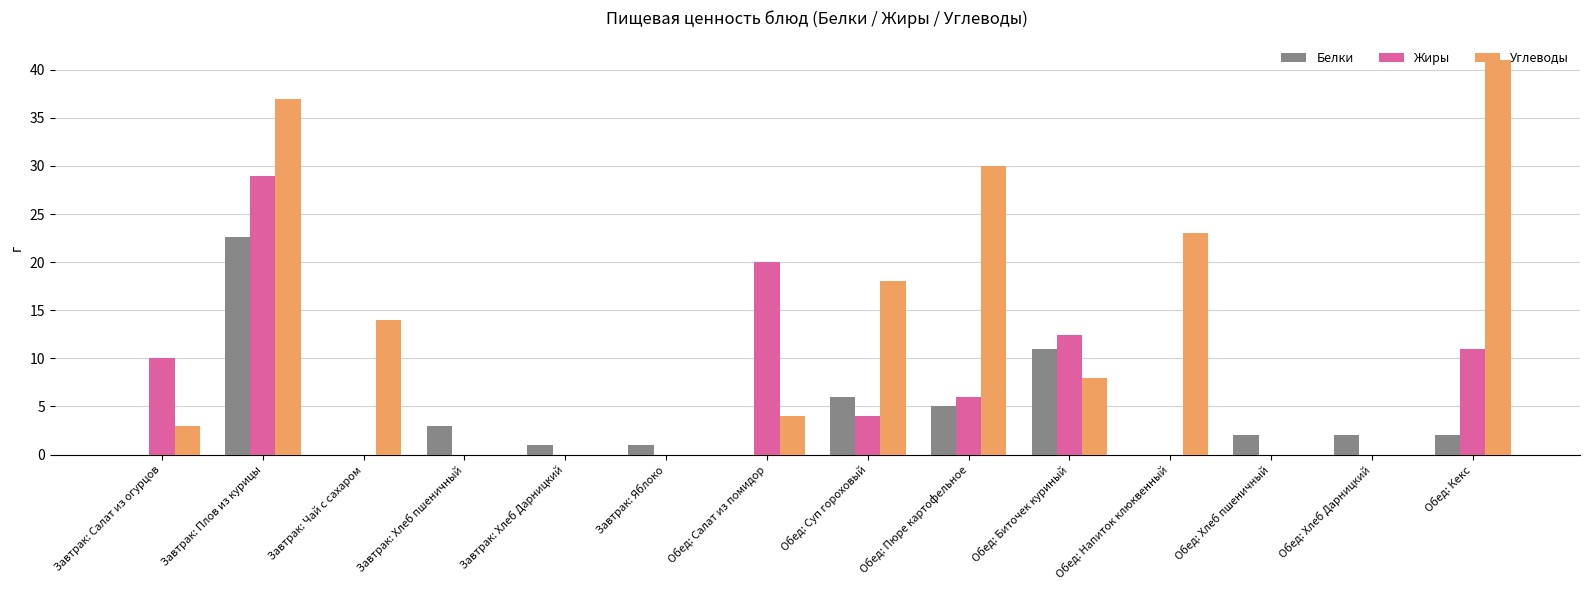

What is the sum of the Углеводы values at Завтрак: Яблоко and Обед: Биточек куриный?

8.0